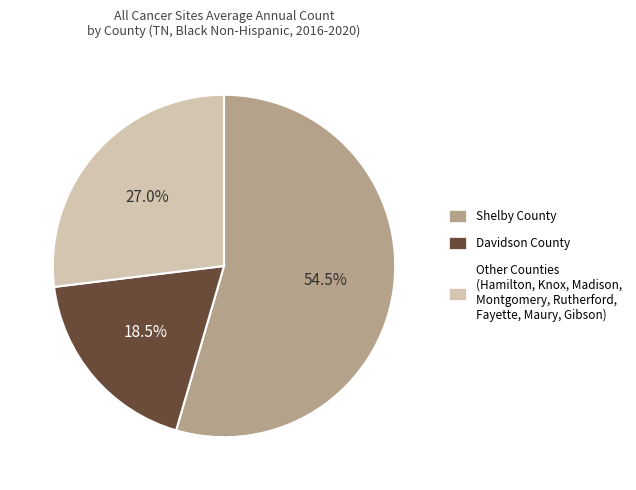

Is there any slice that represents more than half of the pie?

Yes